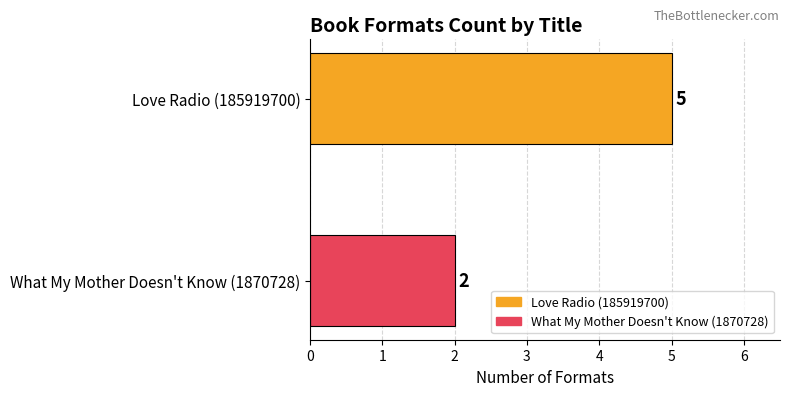

Rank the series by their maximum value, from highest to lowest.

Love Radio (185919700), What My Mother Doesn't Know (1870728)